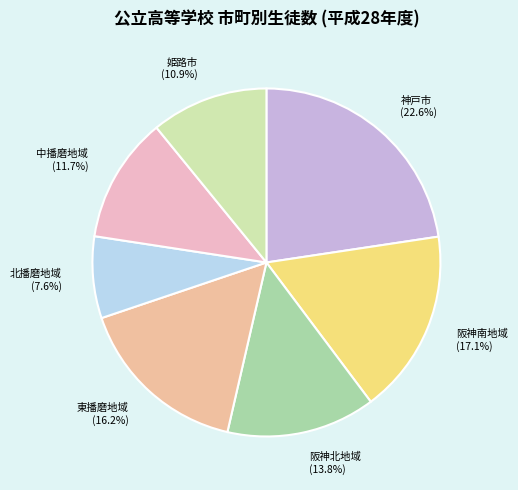

What percentage is the 阪神北地域 slice, to the nearest percent?

14%